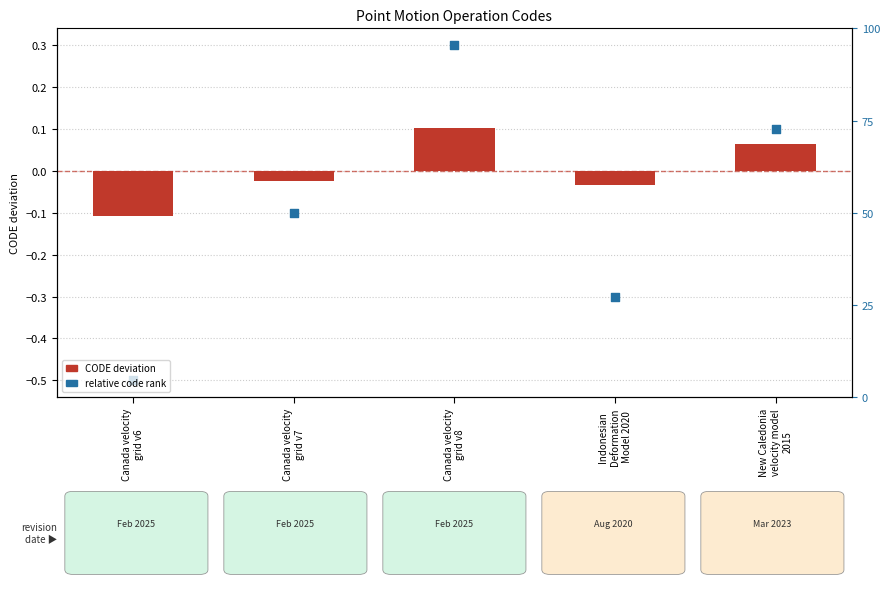

At which category is the sum across all series the highest?

Canada velocity
grid v8